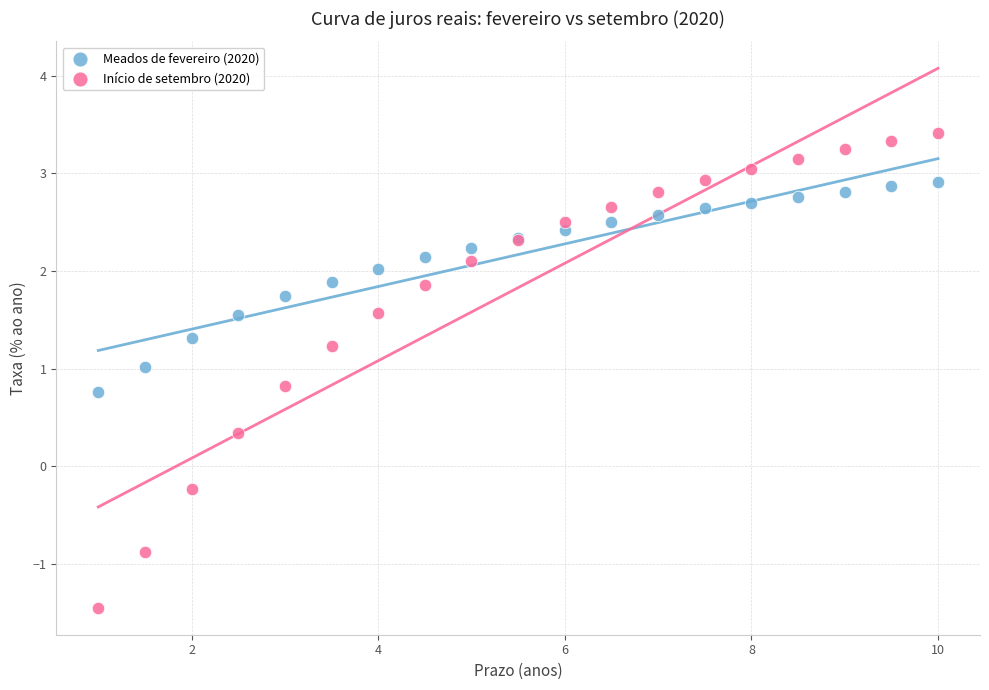

Which series contains the lowest Y value?

Início de setembro (2020)